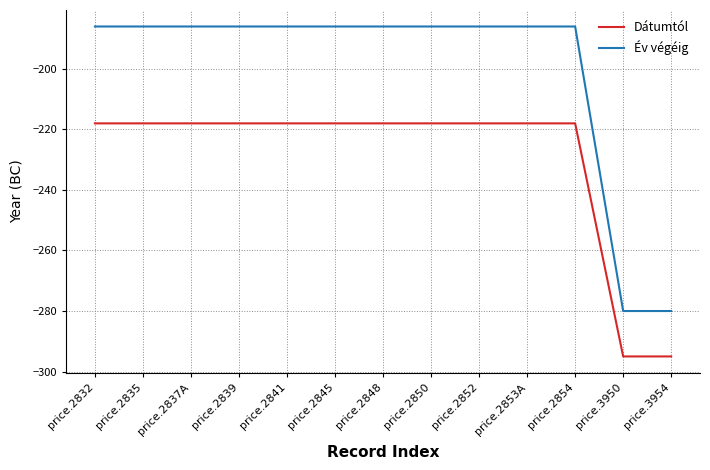

Rank the series at price.2841 from highest to lowest value.

Év végéig, Dátumtól